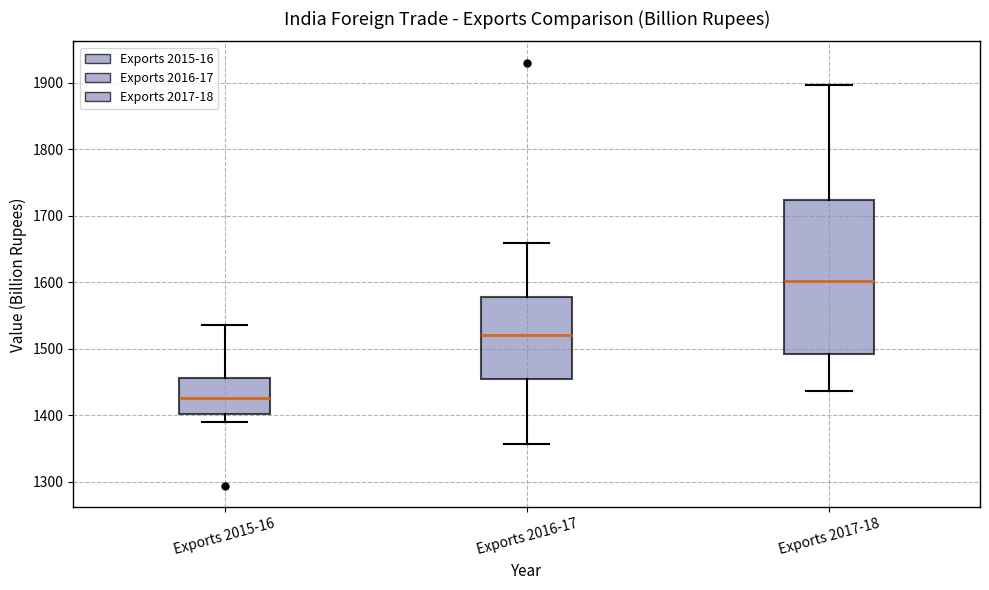

Reading left to right, read every box against the y-axis: the position of its median line, the range the box covers, and the ends of its whiskers. The values are not printed on the chart, so give them approximately, as read against the axis.

Exports 2015-16: median 1430, box 1400 to 1460, whiskers 1390 to 1540
Exports 2016-17: median 1520, box 1450 to 1580, whiskers 1360 to 1660
Exports 2017-18: median 1600, box 1490 to 1720, whiskers 1440 to 1900